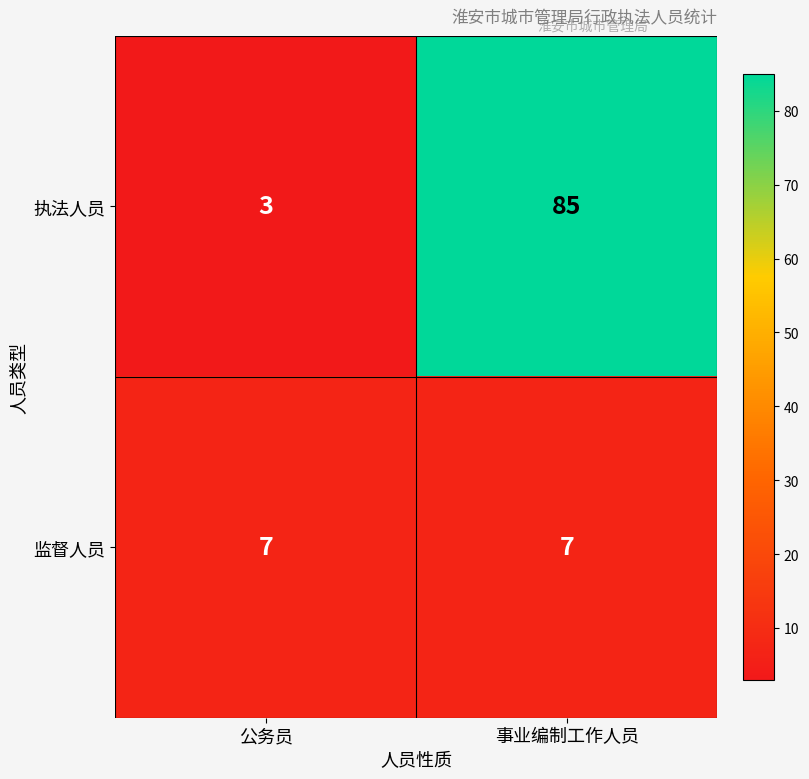

What is the sum of the 执法人员 values at 公务员 and 事业编制工作人员?

88